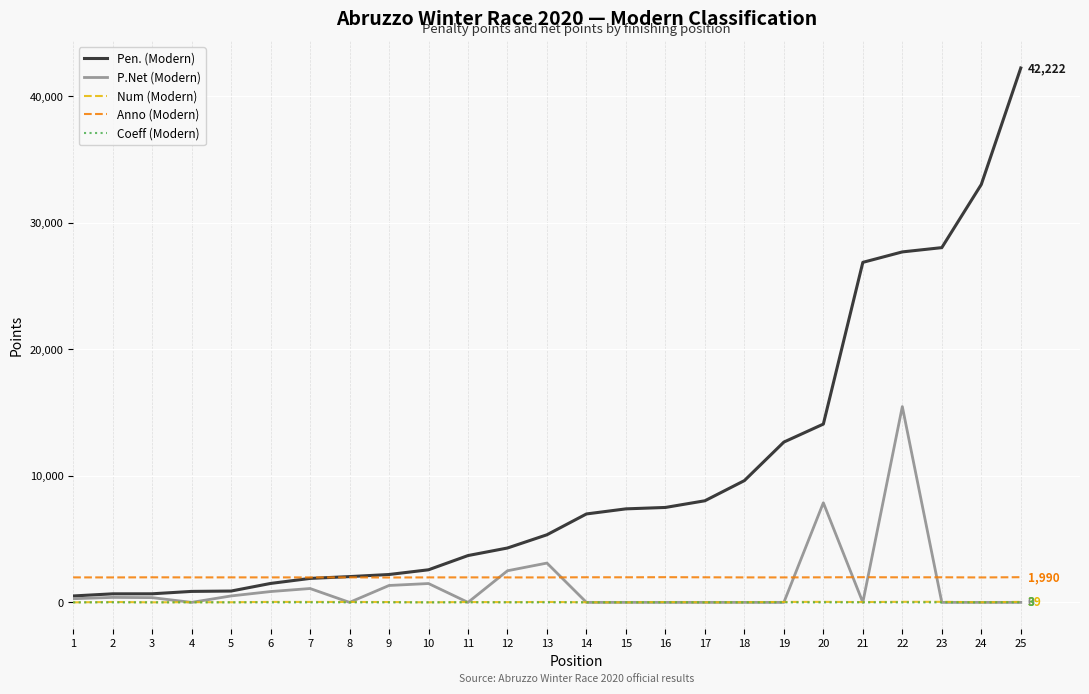

The value of Pen. (Modern) at 25 is 42222. True or false?

True